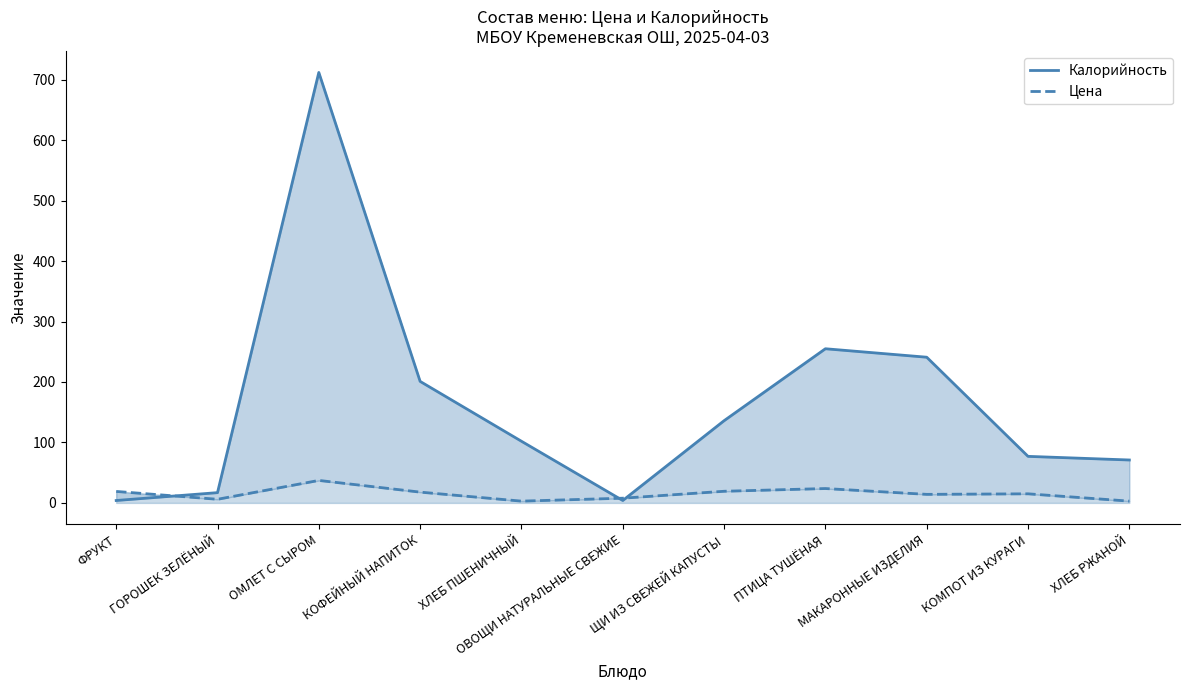

How many times do Цена and Калорийность cross each other?

3